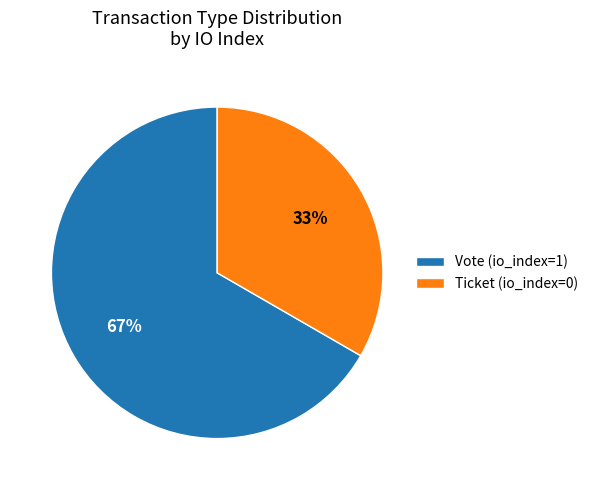

Combined, do Vote (io_index=1) and Ticket (io_index=0) account for over 50%?

Yes